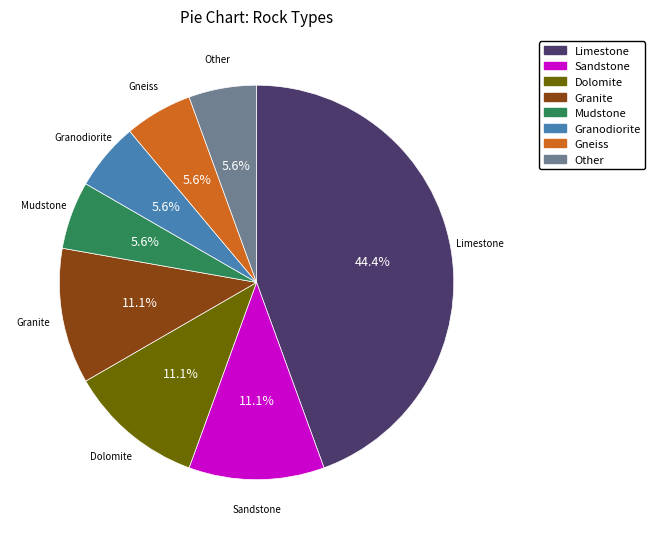

To the nearest percent, what is the combined percentage of Dolomite and Granite?

22%